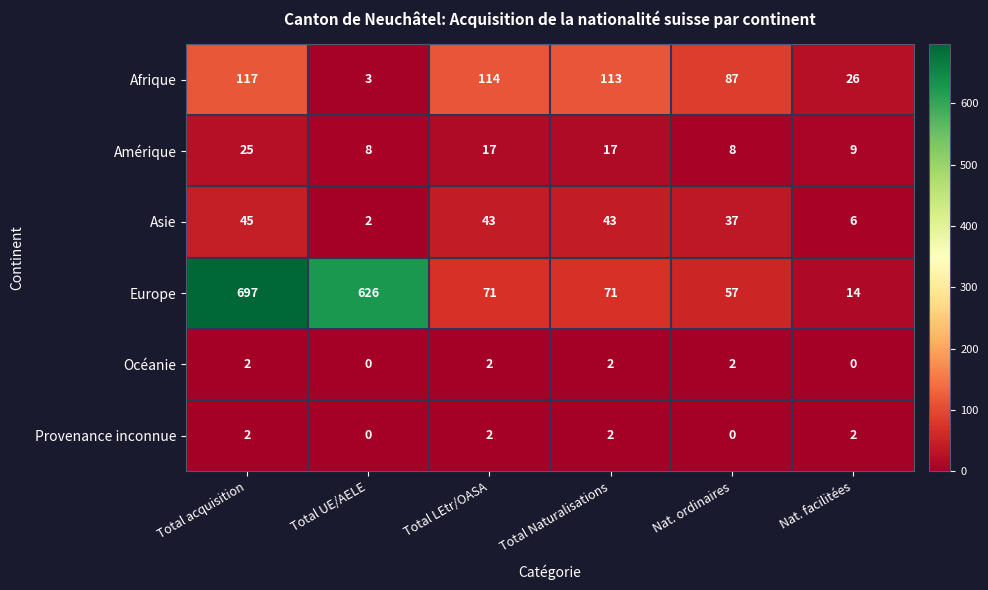

Which series has the largest total across all categories?

Europe